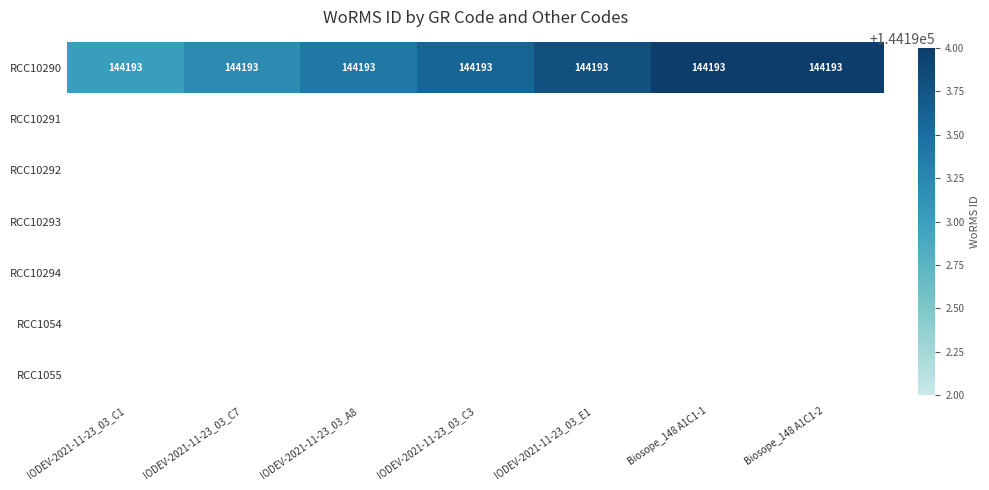

How many distinct data groups are displayed?

7